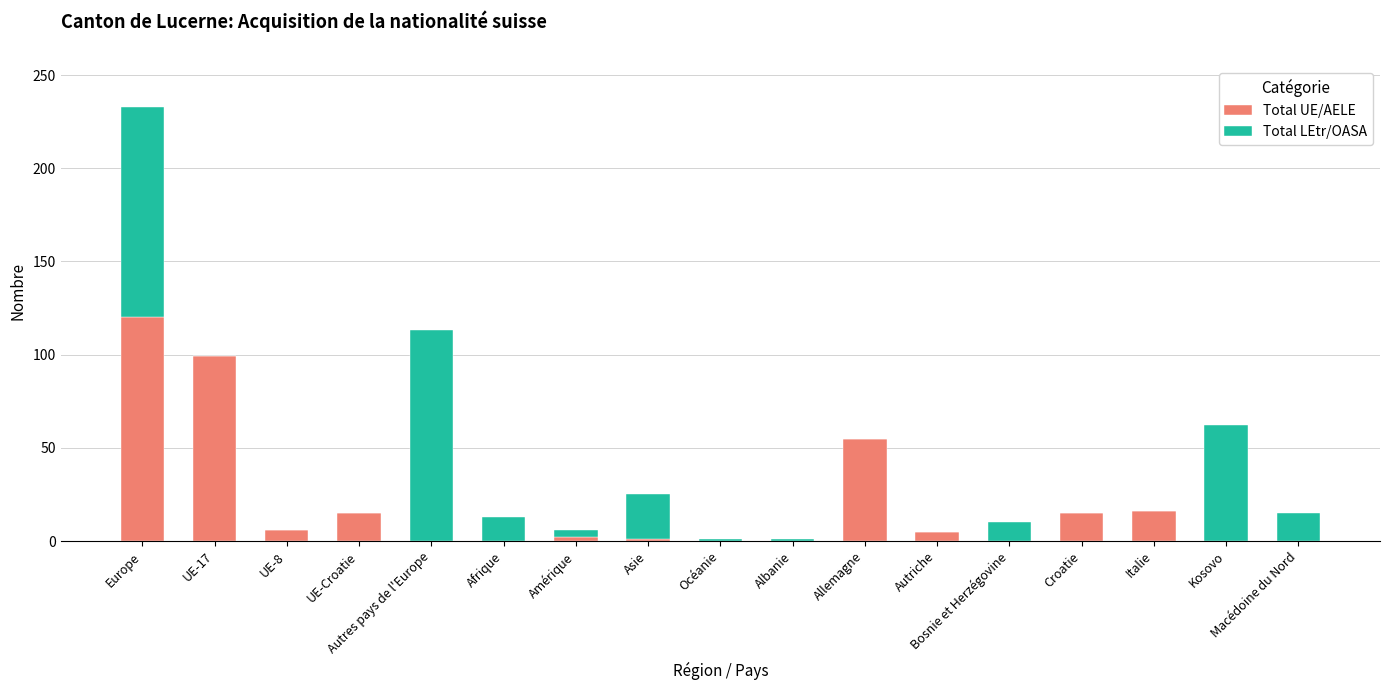

What is the total value across all series at UE-17?

99